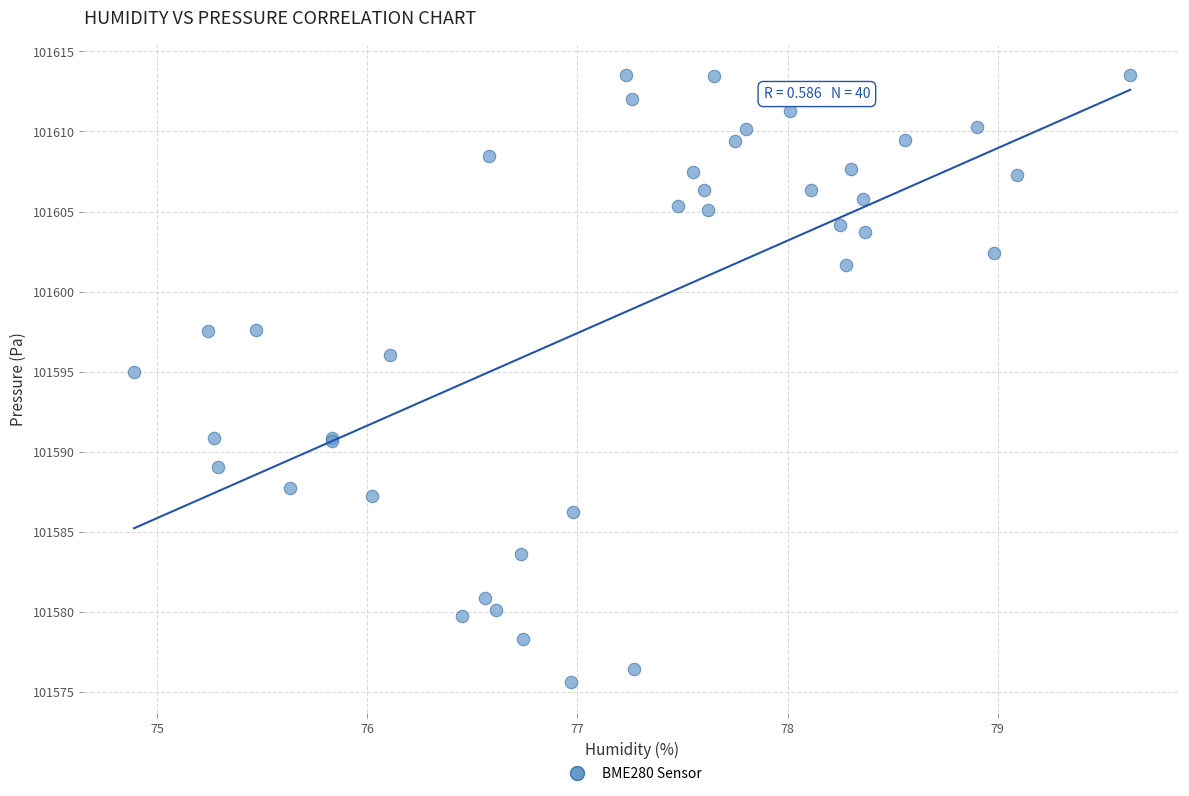

What Y value in the scatter plot is closest to 101594?

101595.0